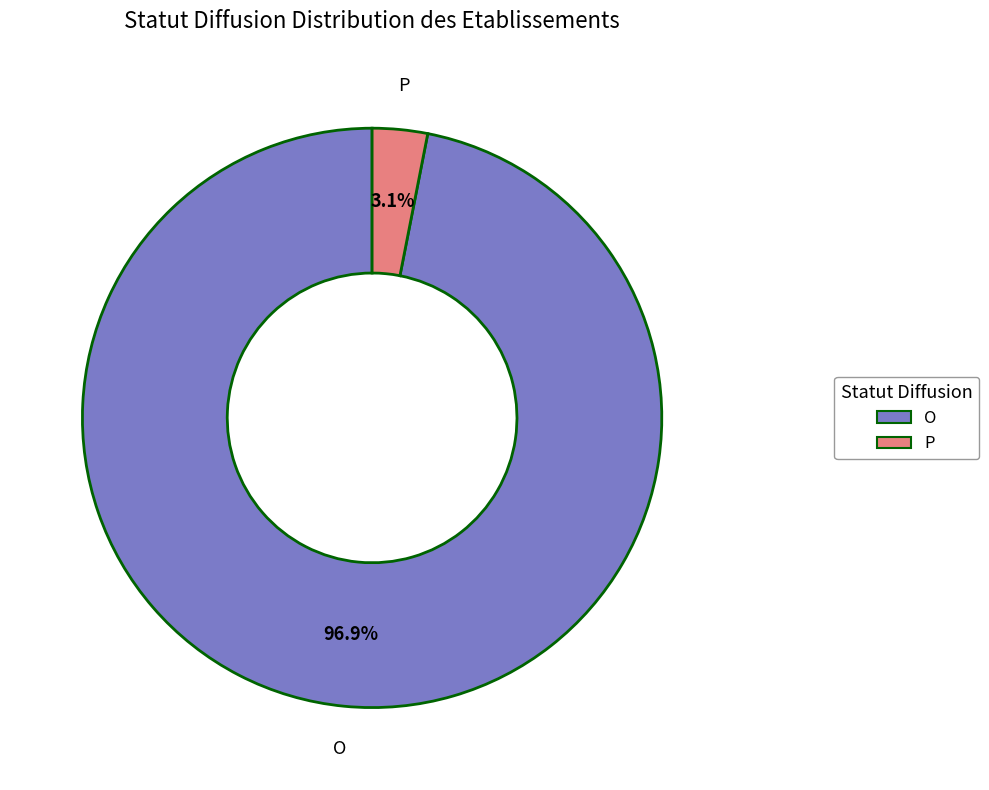

Combined, what portion of the pie is O and P?

100.0%